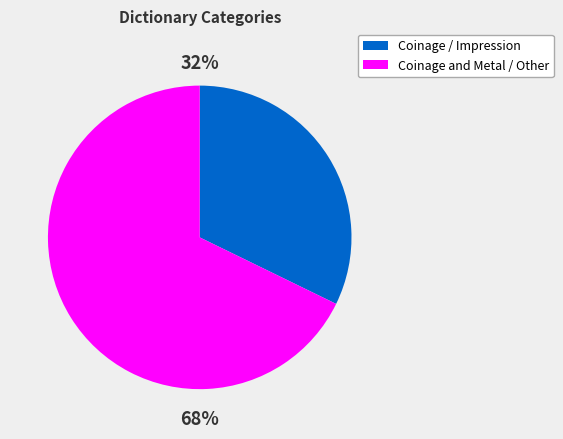

Combined, do Coinage and Metal / Other and Coinage / Impression account for over 50%?

Yes